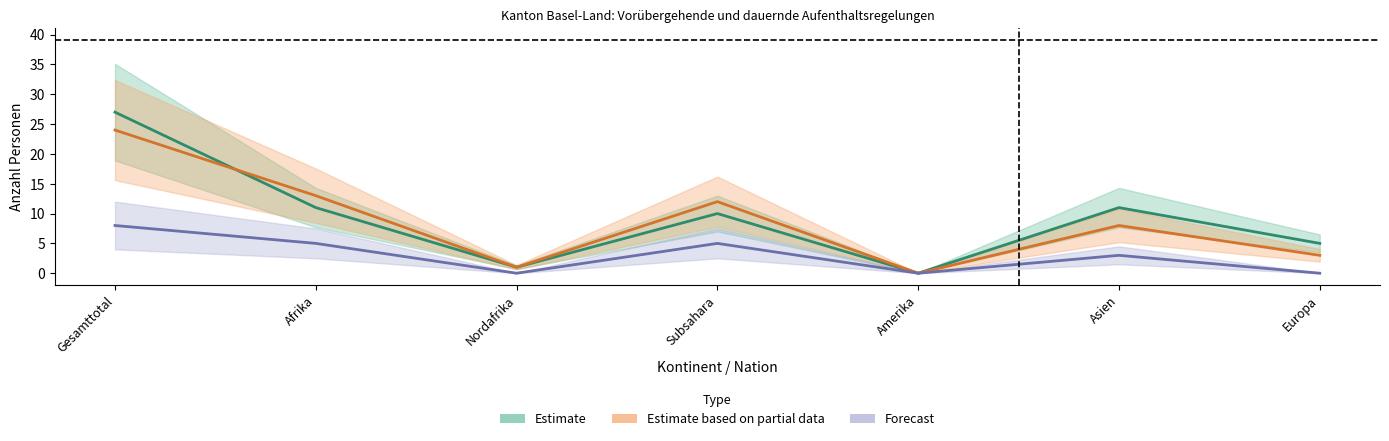

Rank the series at Amerika from highest to lowest value.

Estimate, Estimate based on partial data, Forecast